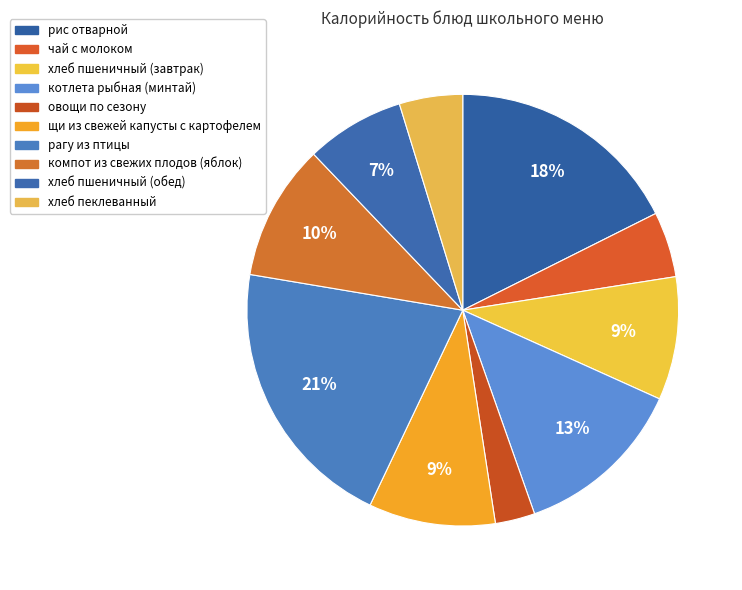

To the nearest percent, what is the difference between the largest and smallest slice percentages?

18%